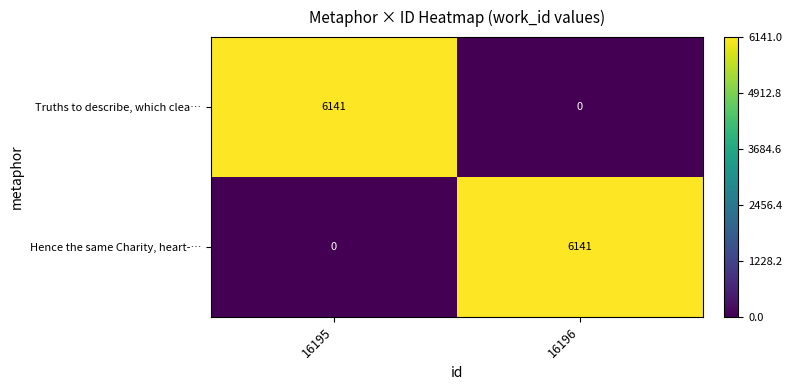

Is it true that Truths to describe, which clea… equals 3250 at 16196?

False